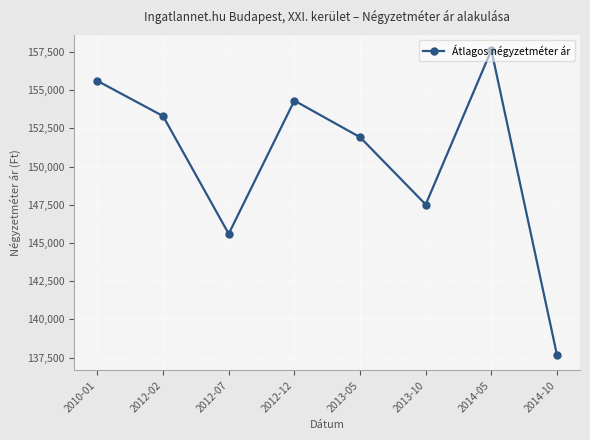

What is the approximate value at 2013-05, to the nearest 100?

151900